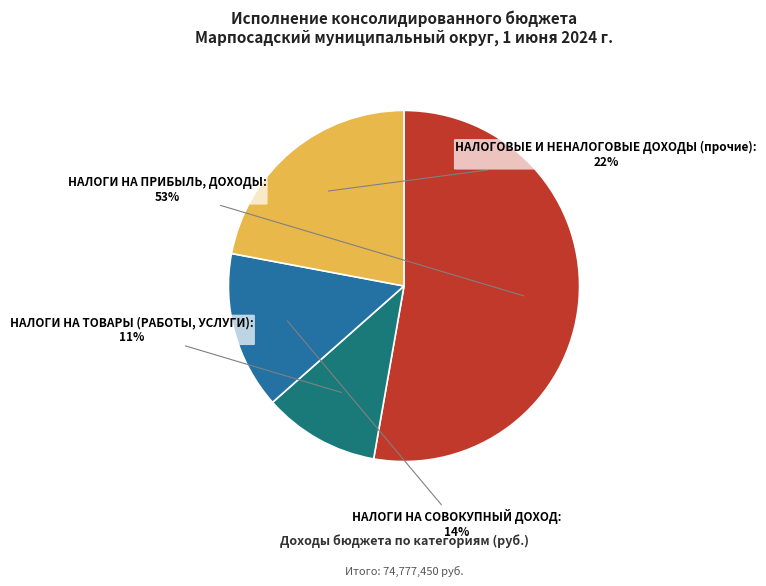

What is the ratio of the value at НАЛОГИ НА СОВОКУПНЫЙ ДОХОД to the value at НАЛОГИ НА ПРИБЫЛЬ, ДОХОДЫ?

0.3